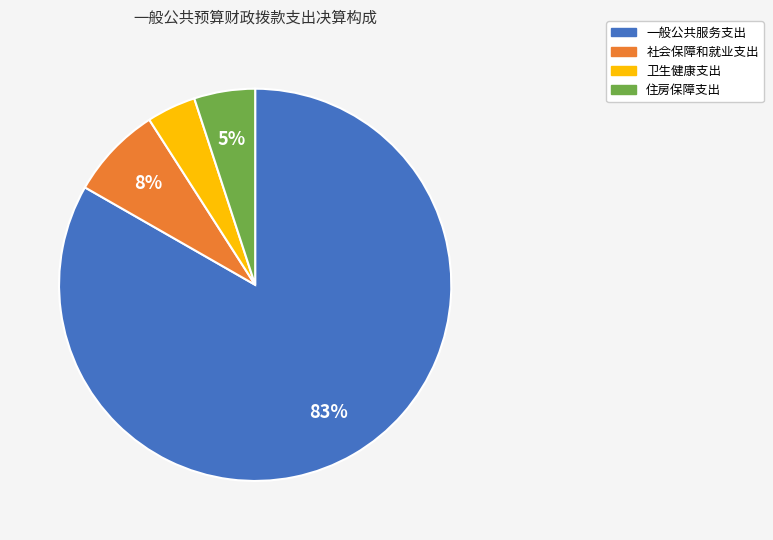

Does 一般公共服务支出 account for over 50% of the chart?

Yes